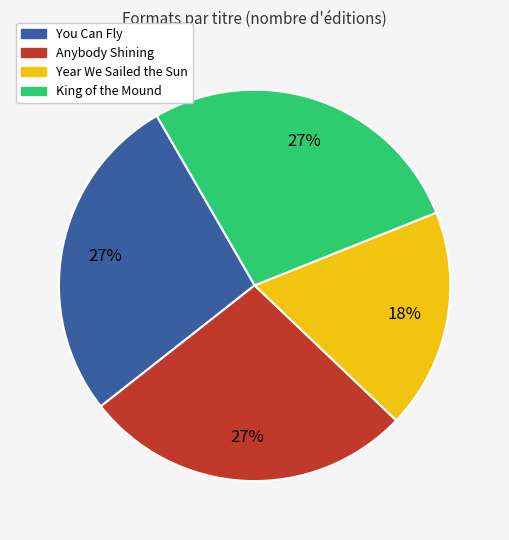

To the nearest percent, what is the difference between the largest and smallest slice percentages?

9%